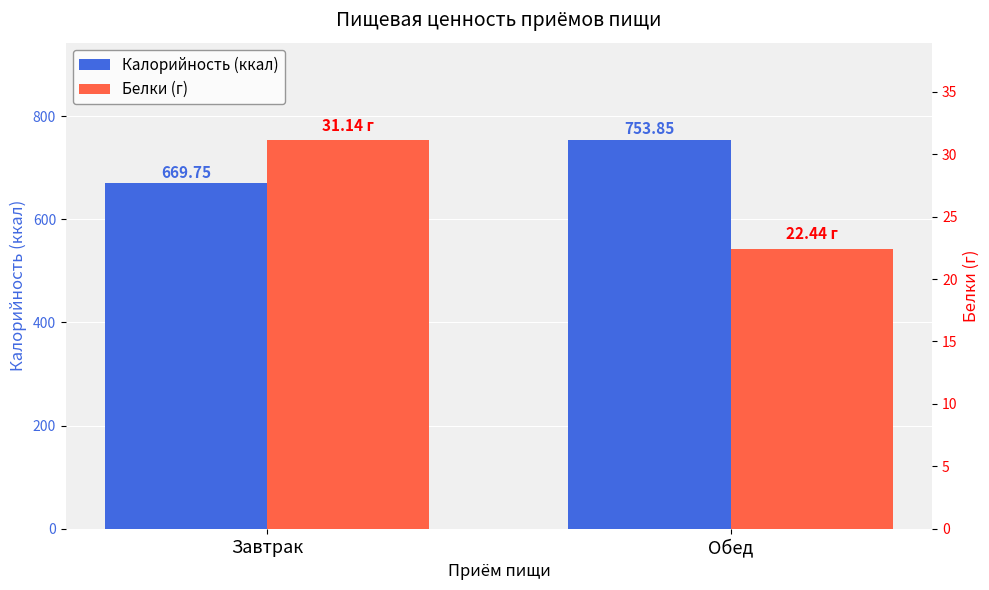

Which series has the largest total across all categories?

Калорийность (ккал)